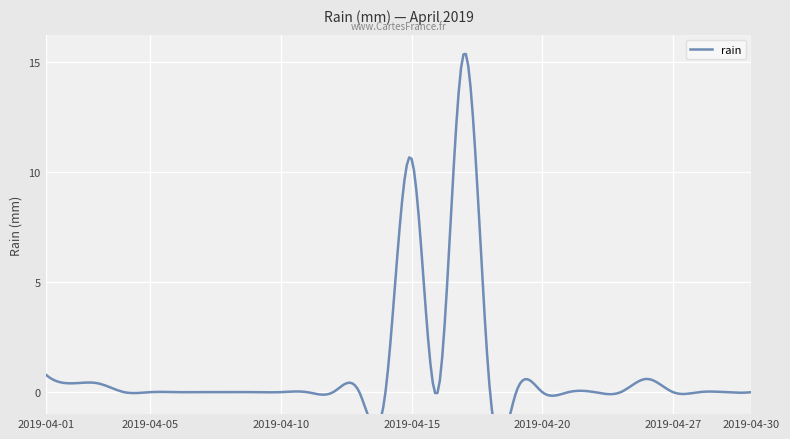

Which label corresponds to the largest value in the chart?

2019-04-17